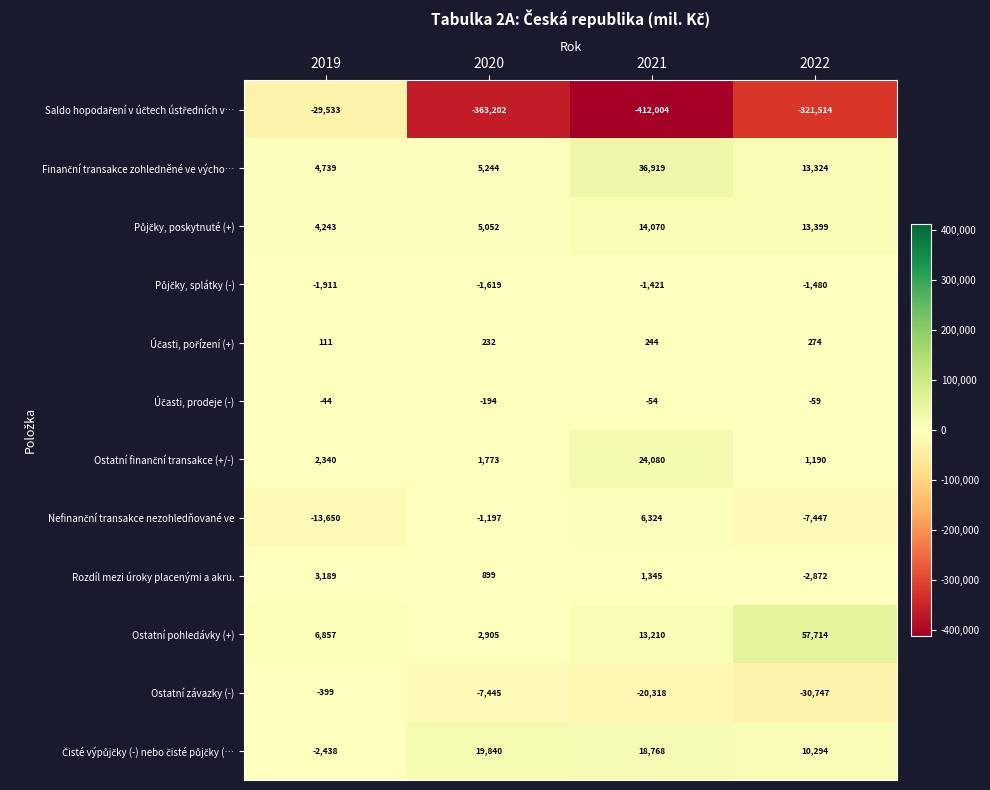

What is the total value across all series at 2022?

-267924